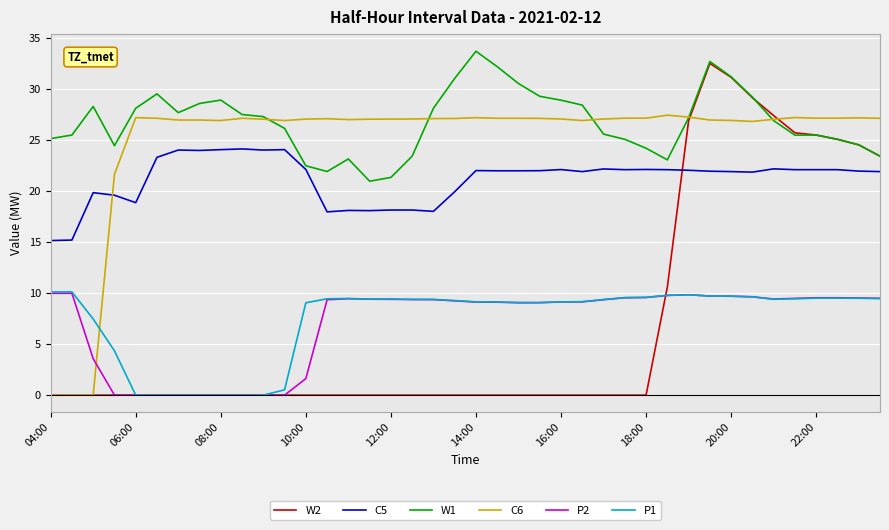

What is the highest value of the P1 series?

10.1